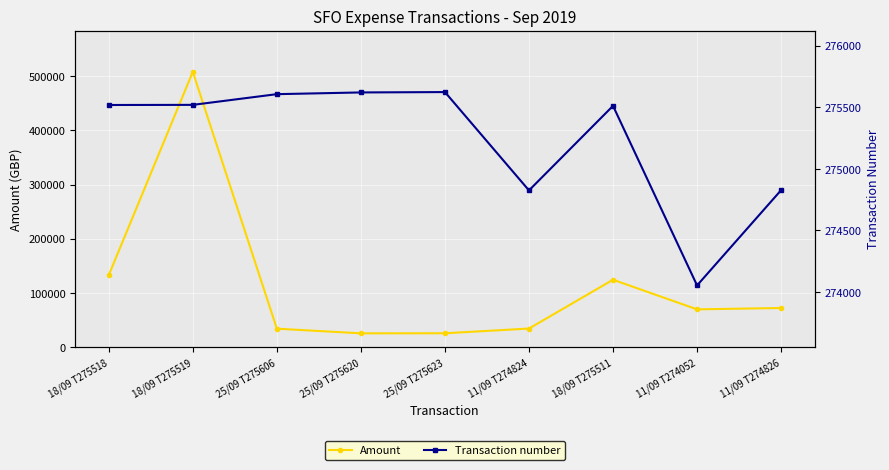

What is the average value of the Transaction number series?

275233.2